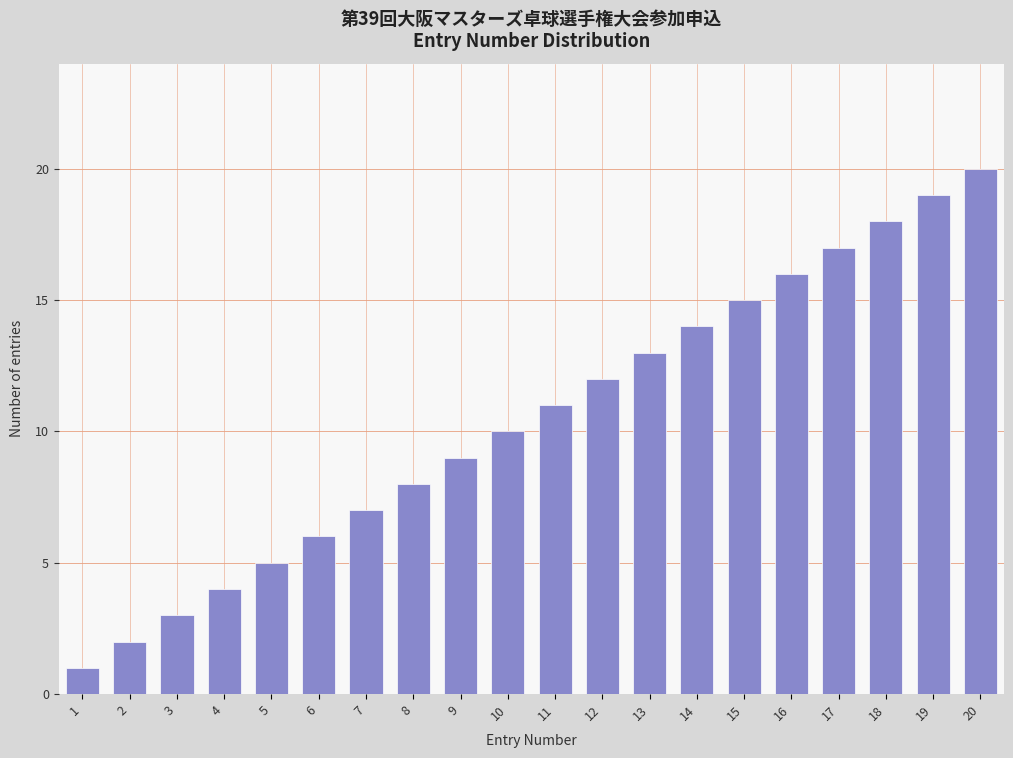

The value at 3 is 3. True or false?

True